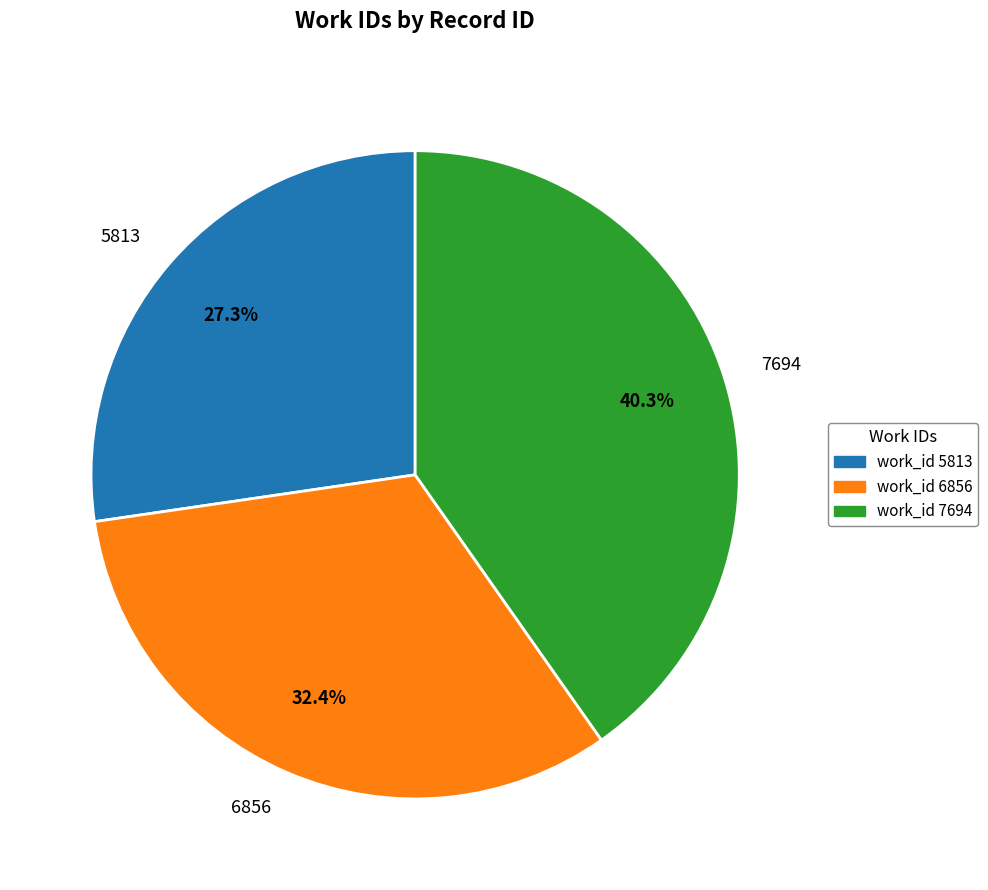

Which category has the smallest portion of the pie?

5813